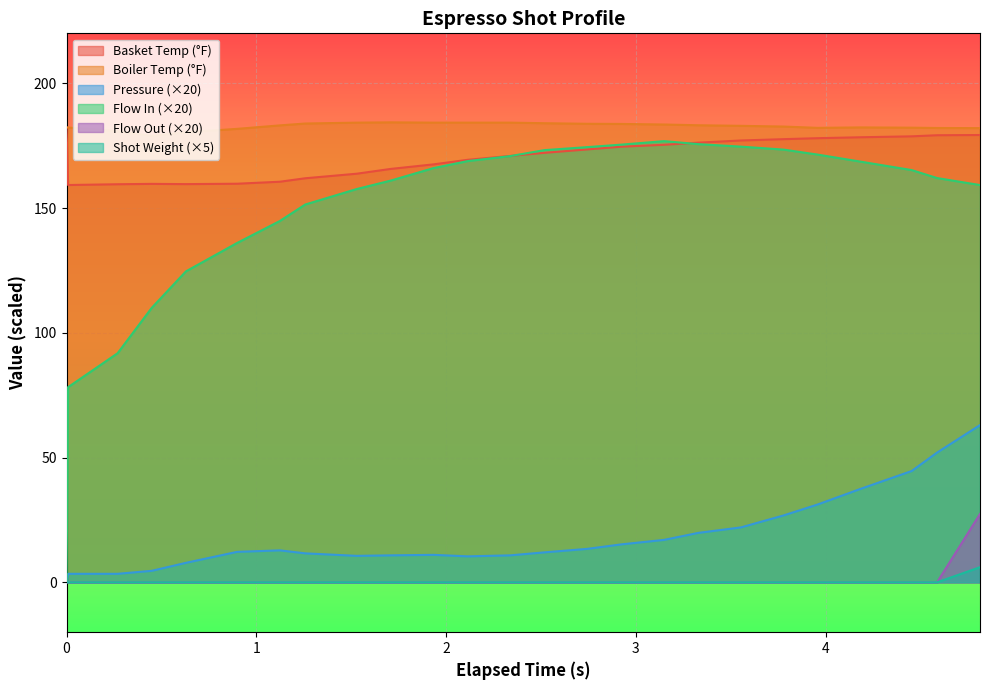

True or false: water_temperature_in and flow_in intersect in this chart.

False